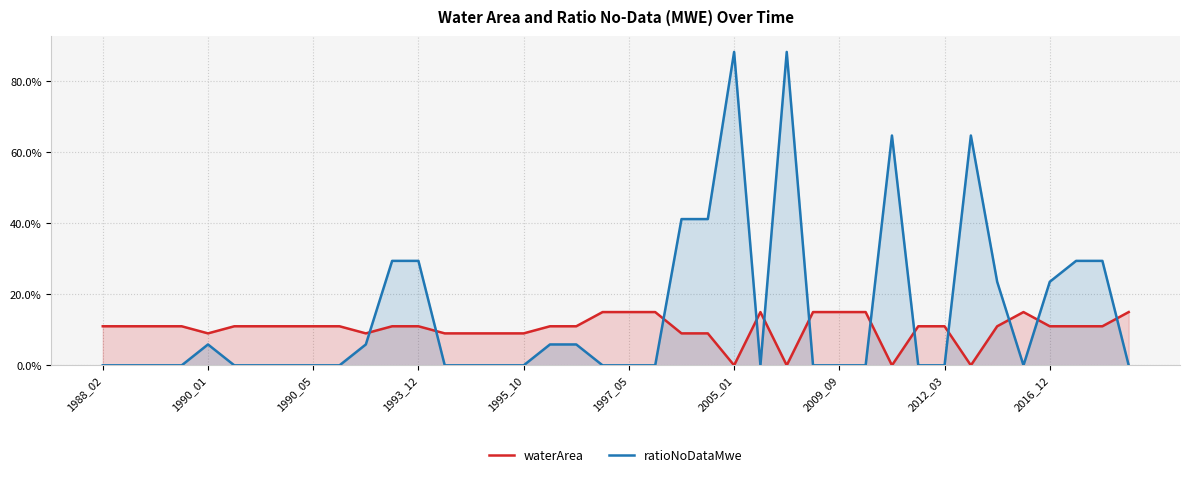

What is the sum of all waterArea values?

416.0